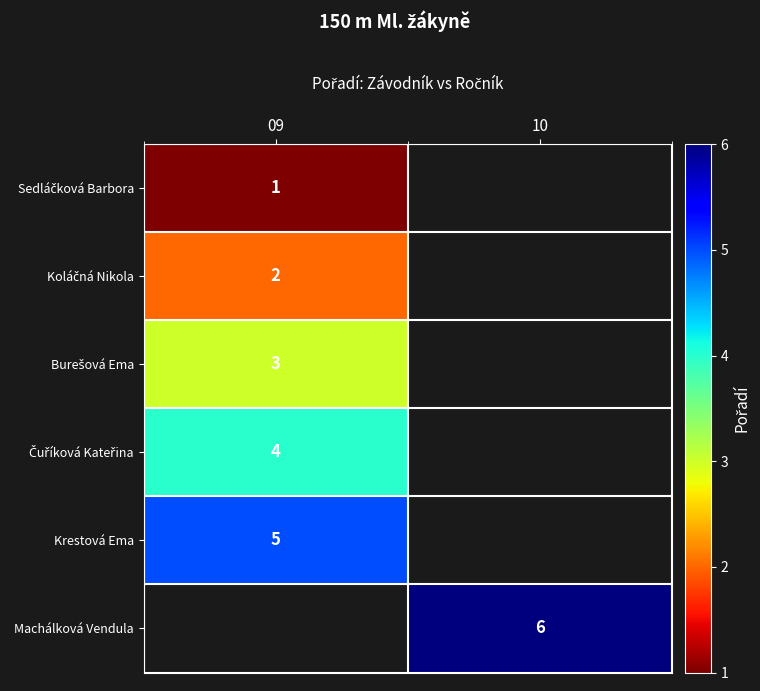

The Machálková Vendula series shows 6 at 10. True or false?

True